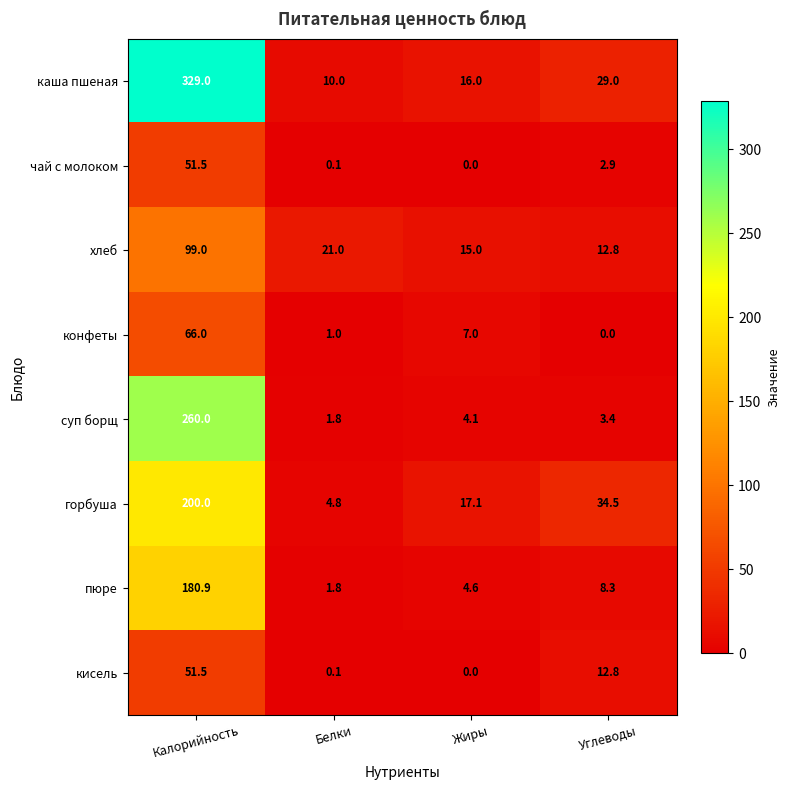

Is the value of хлеб at Белки greater than the value of горбуша at Белки?

Yes